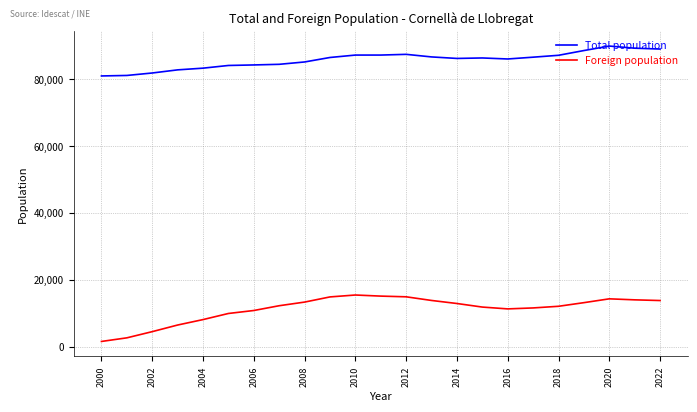

Which series has the largest range (max minus min)?

Foreign population